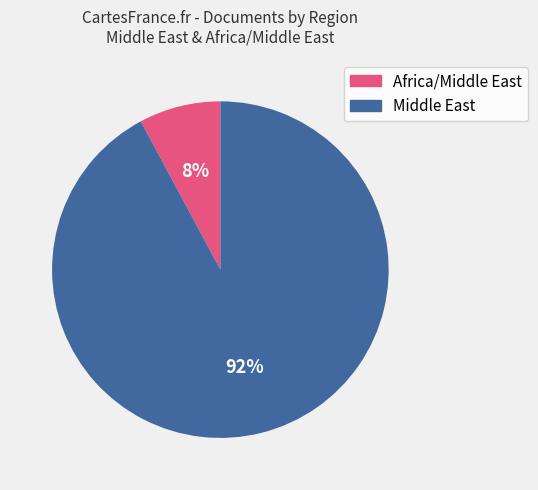

To the nearest percent, what is the average slice percentage?

50%